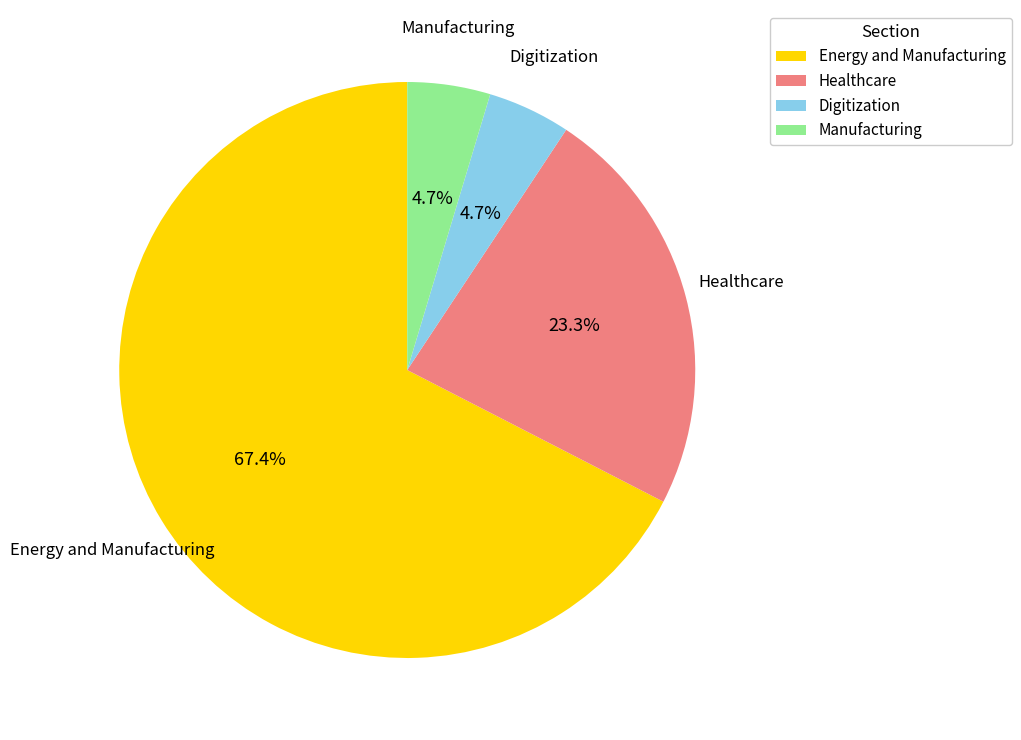

How much of the chart is everything except Healthcare?

76.7%